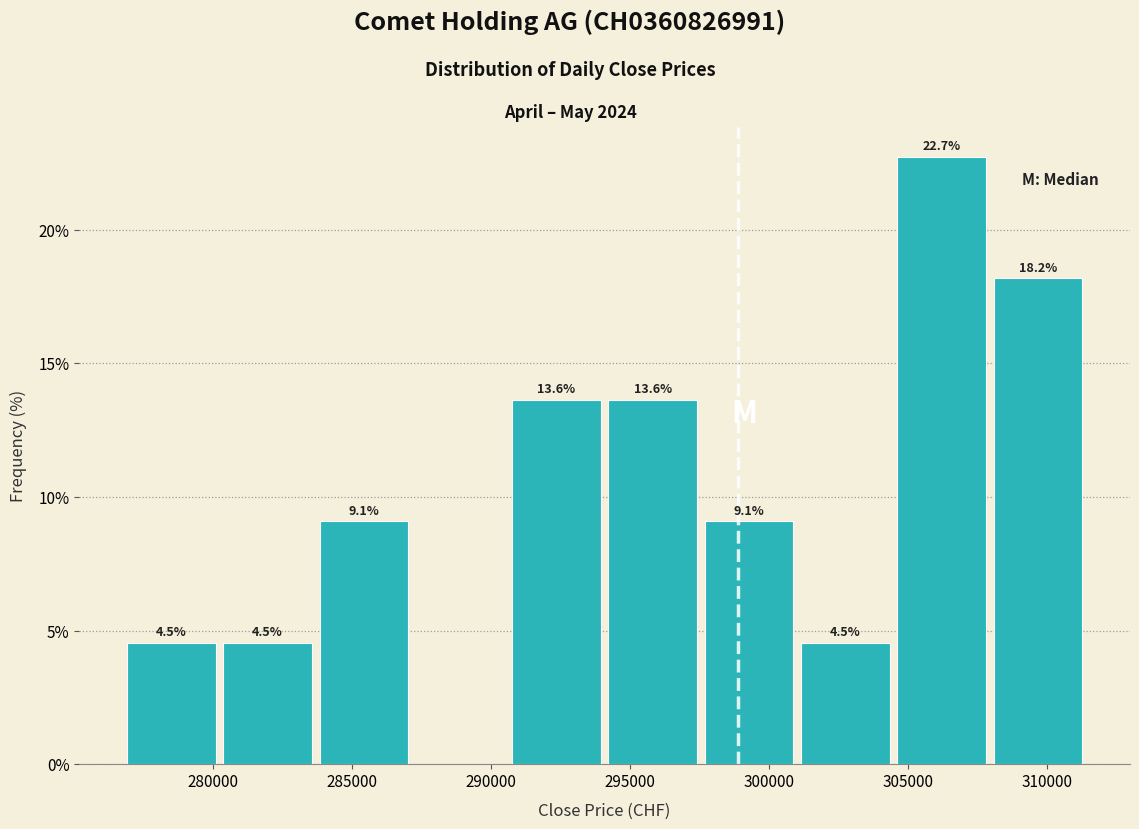

Over which range of the x-axis is the bar tallest?

304500 to 308000